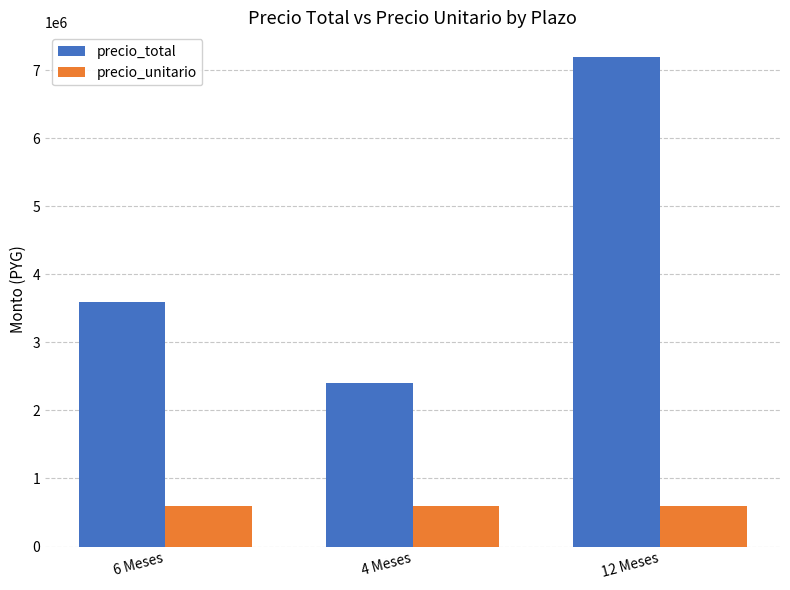

What is the approximate value of precio_total at 4 Meses, to the nearest 50?

2400000